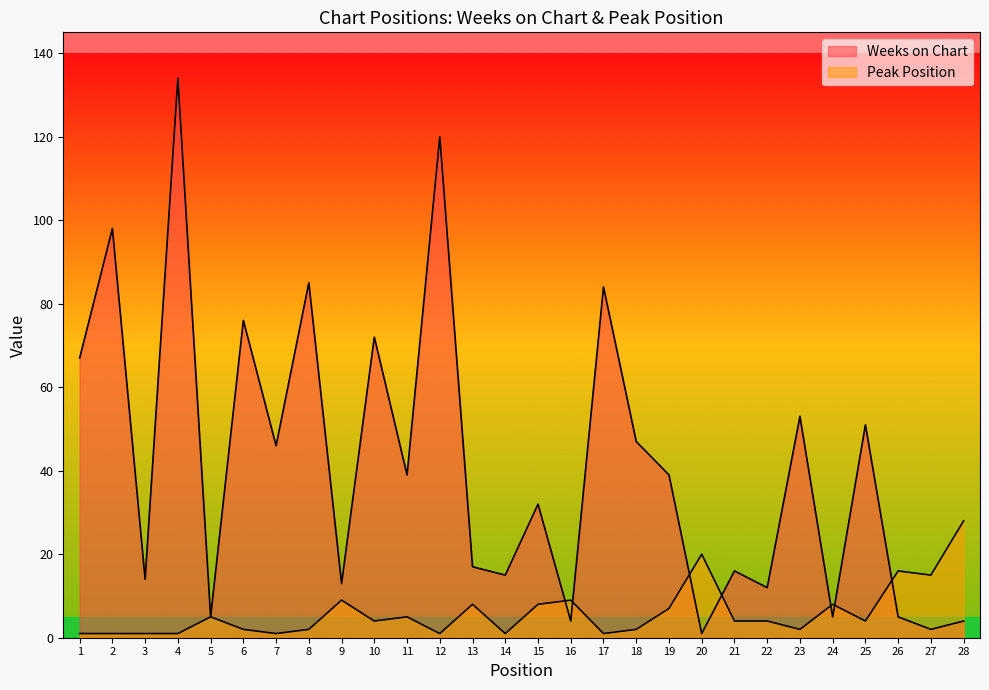

Is it true that Weeks on Chart equals 1 at 20?

False